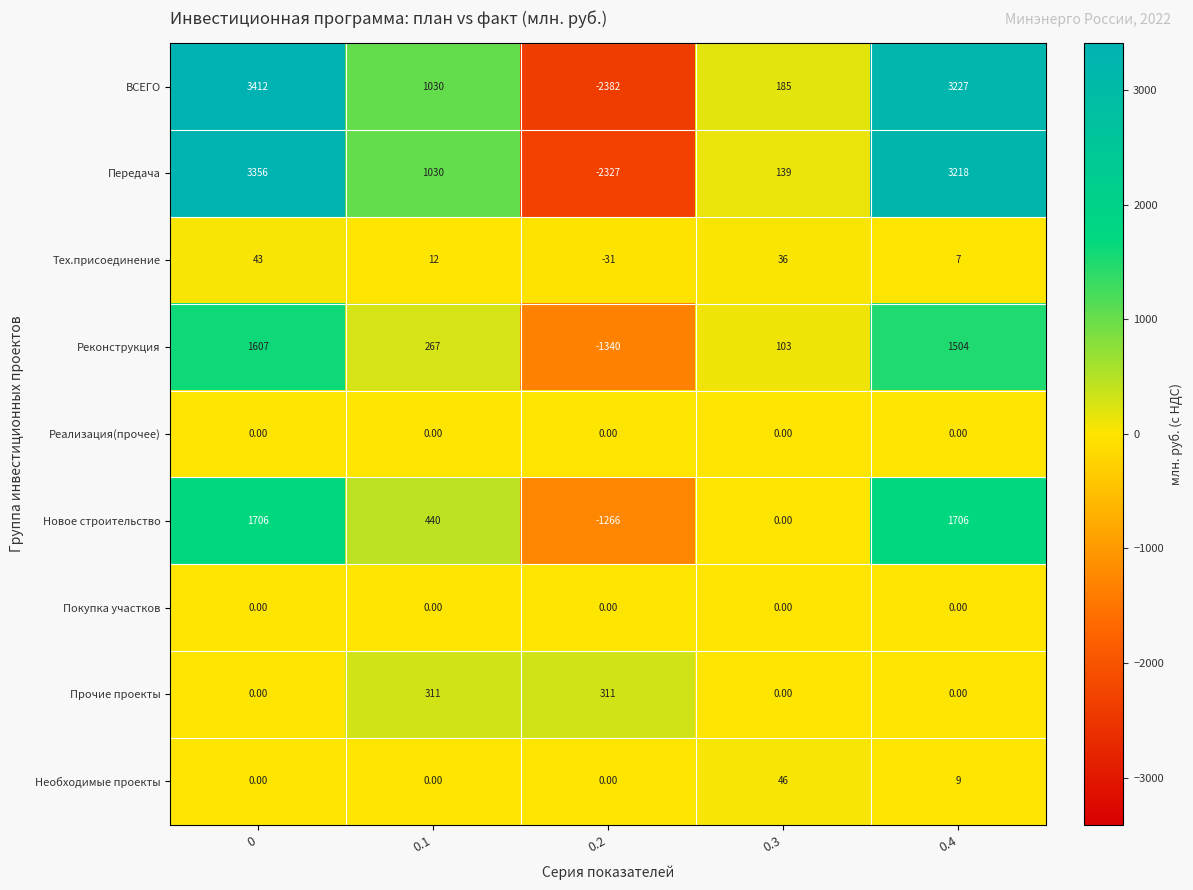

Is the value of Новое строительство at 0.4 greater than the value of ВСЕГО at 0.4?

No